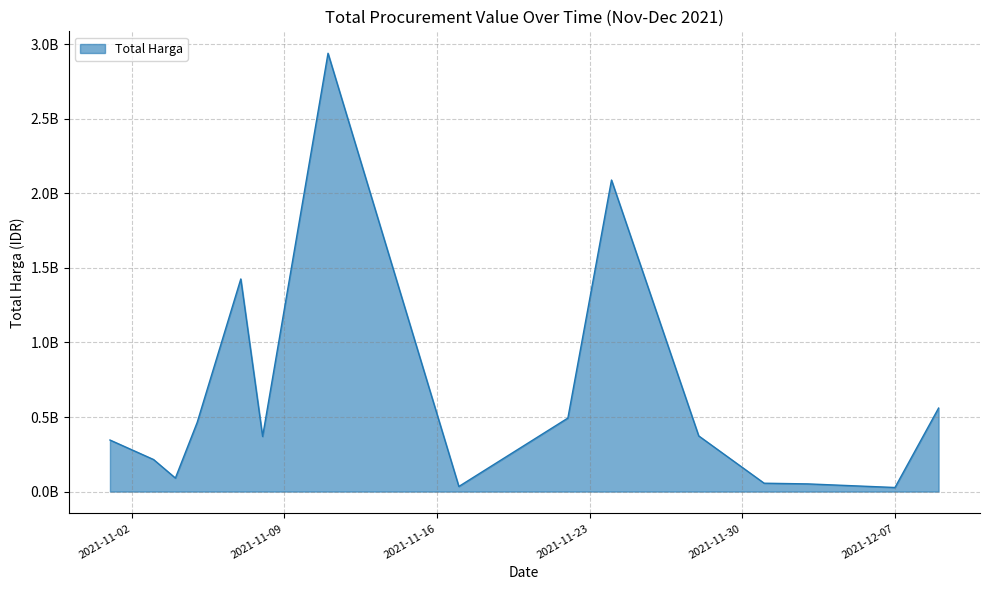

True or false: the data has more than 2 interior local peaks.

True